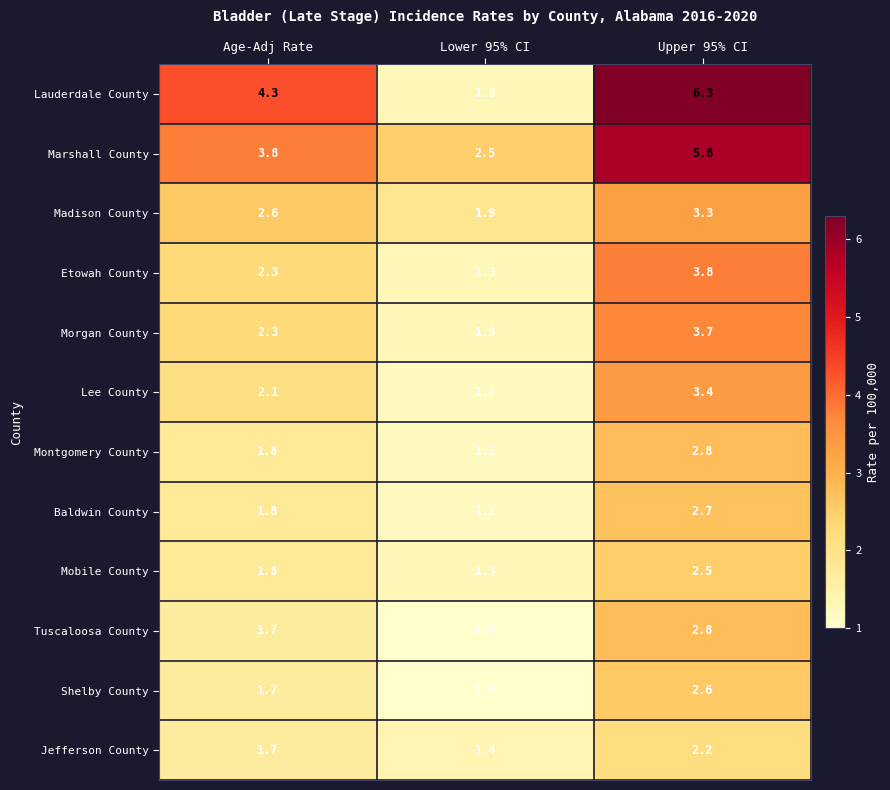

The value of Lee County at Upper 95% CI is 3.4. True or false?

True